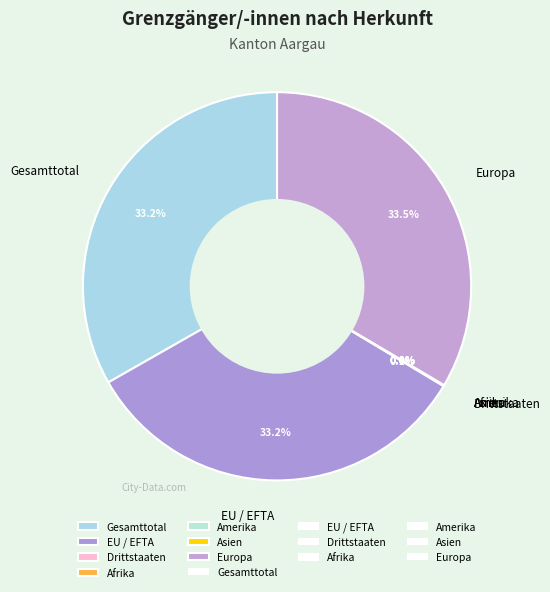

To the nearest percent, what is the average slice percentage?

14%